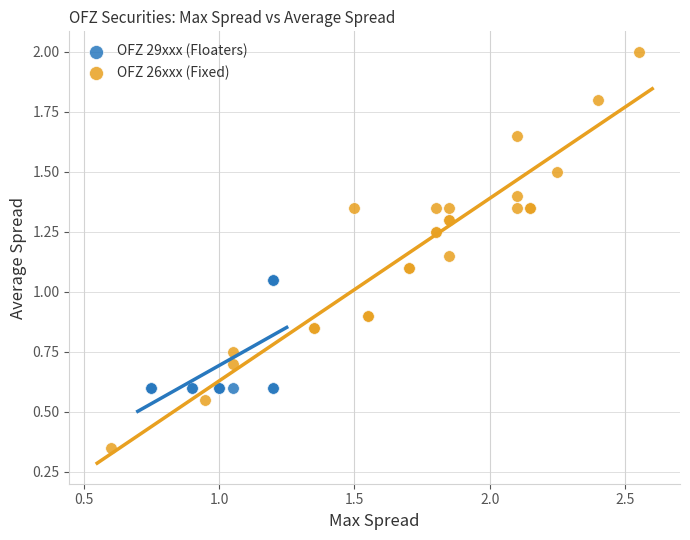

Which series contains the lowest Y value?

OFZ 26xxx (Fixed)